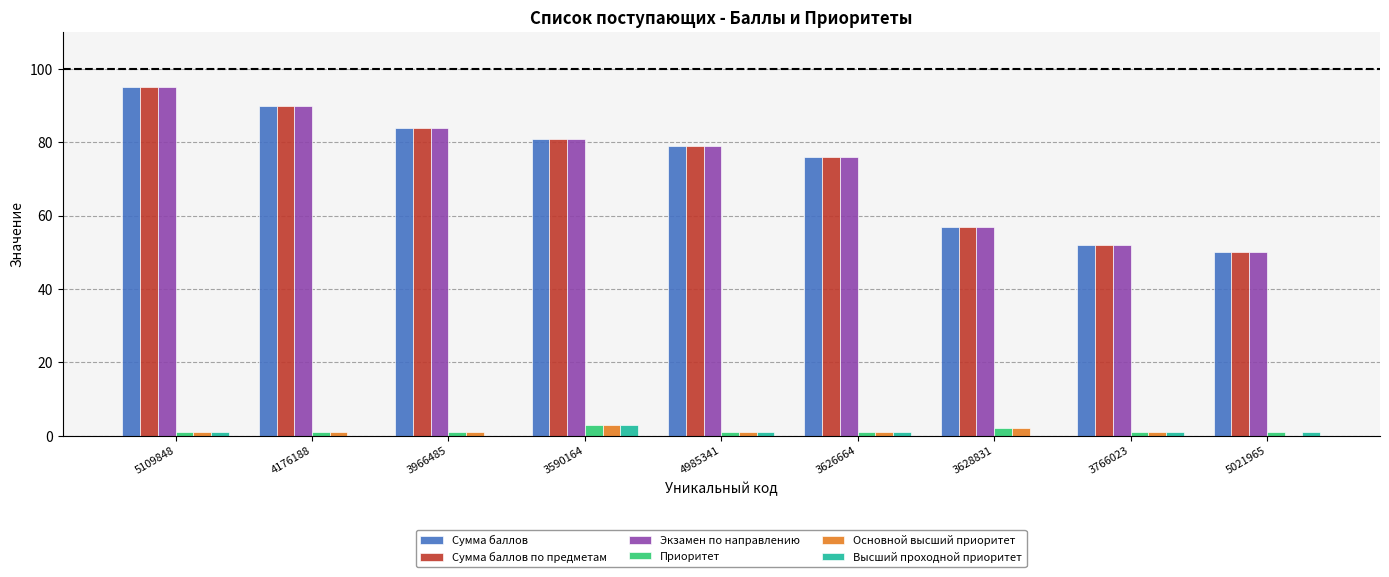

Is the value of Сумма баллов at 4176188 greater than the value of Основной высший приоритет at 4176188?

Yes